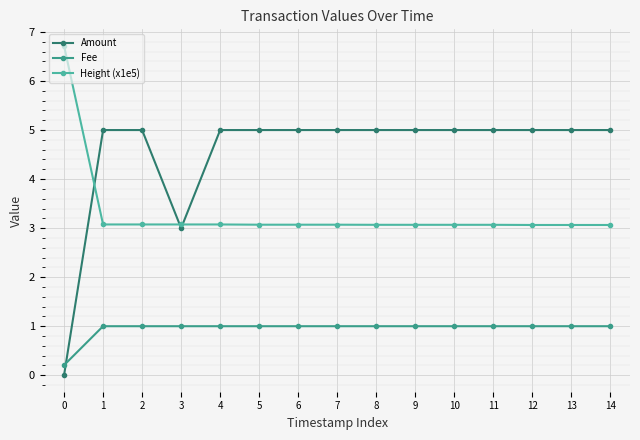

Is it true that Height (x1e5) equals 3.1 at 10?

True